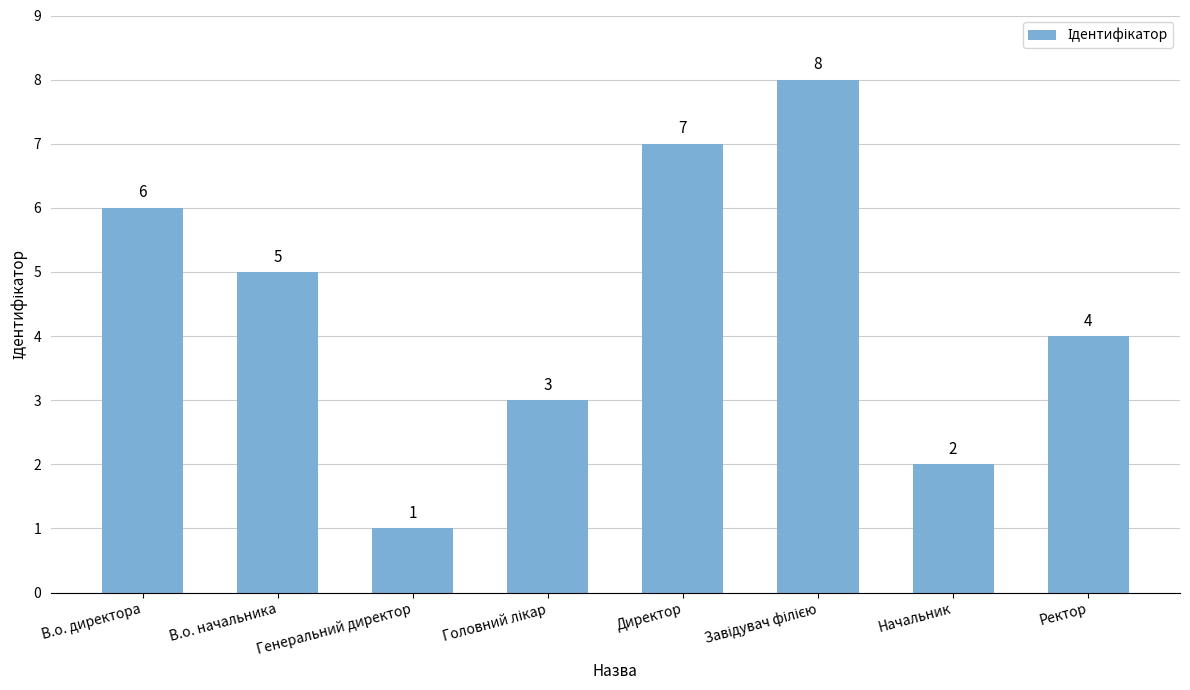

What is the sum of all values?

36